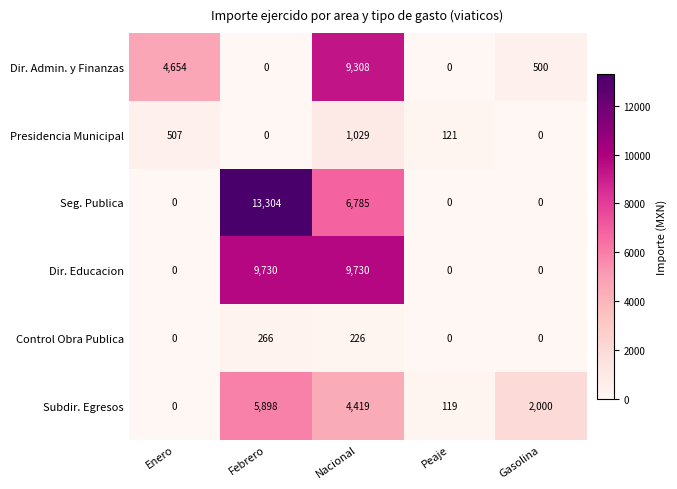

Reading left to right, transcribe all the data shown in this chart.

Dir. Admin. y Finanzas: 4654	0	9308	0	500
Presidencia Municipal: 507	0	1029	121	0
Seg. Publica: 0	13304	6785	0	0
Dir. Educacion: 0	9730	9730	0	0
Control Obra Publica: 0	266	226	0	0
Subdir. Egresos: 0	5898	4419	119	2000